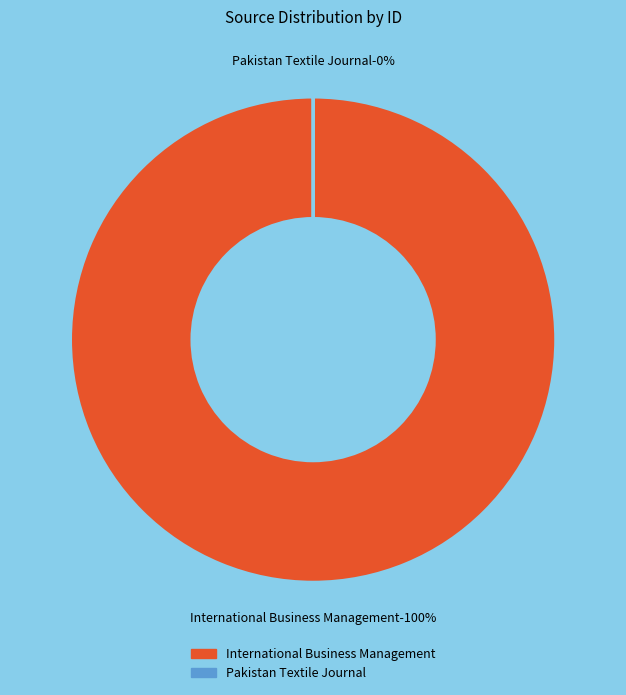

To the nearest percent, what is the difference between the 1 and 2 slice percentages?

100%